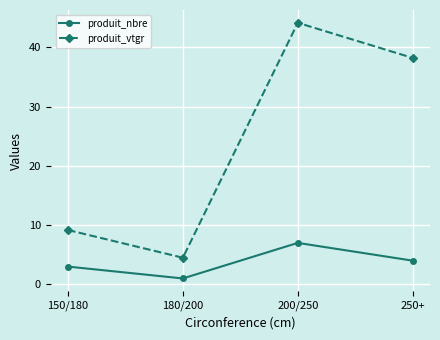

What is the difference between the highest and lowest values at 200/250?

37.2